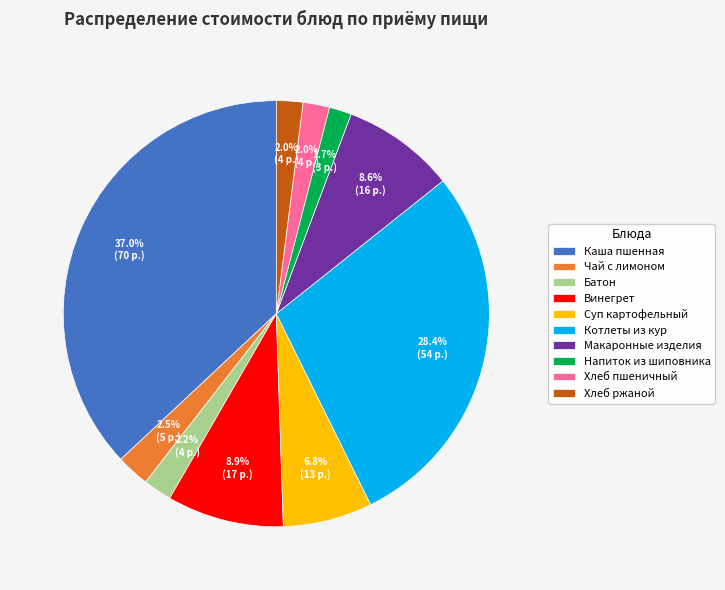

What is the largest slice in the pie chart?

Каша пшенная